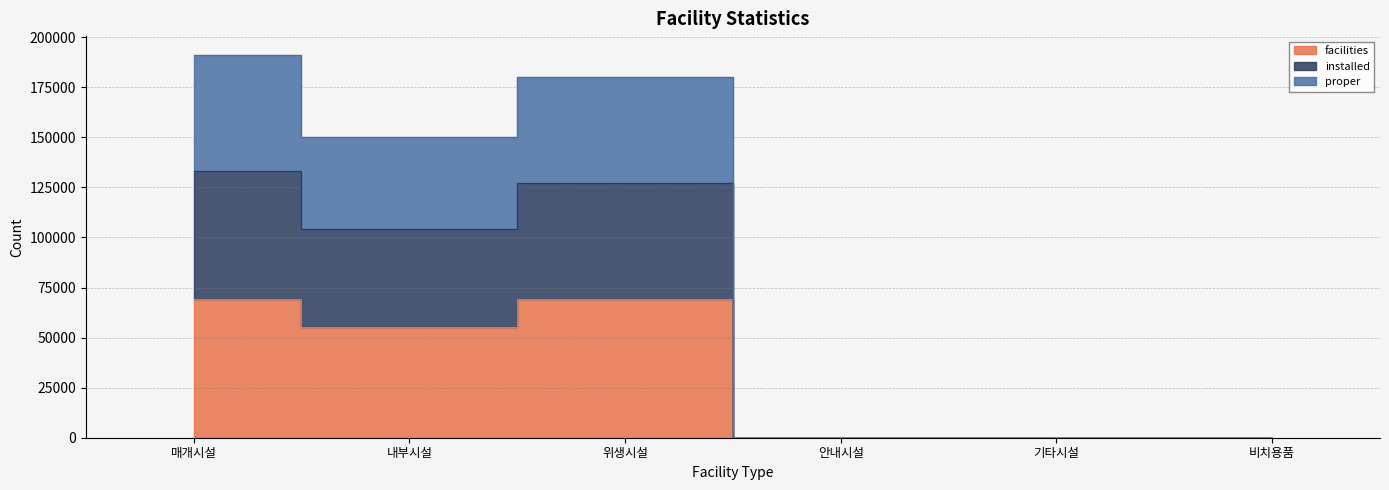

The value of facilities at 위생시설 is 97678. True or false?

False